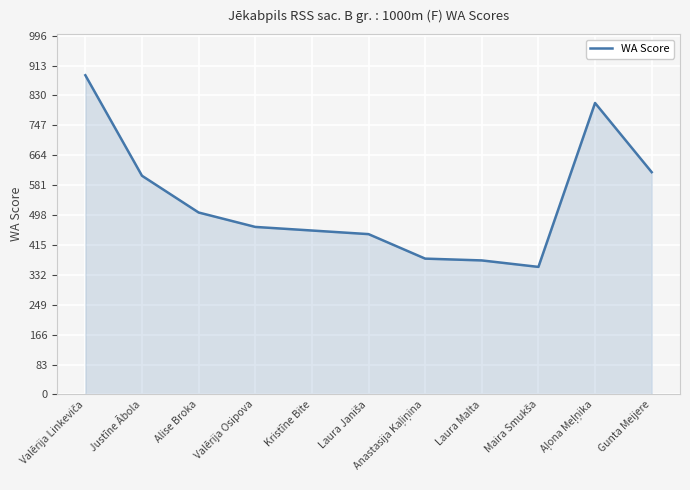

Is it true that the value at Gunta Meijere is 186?

False